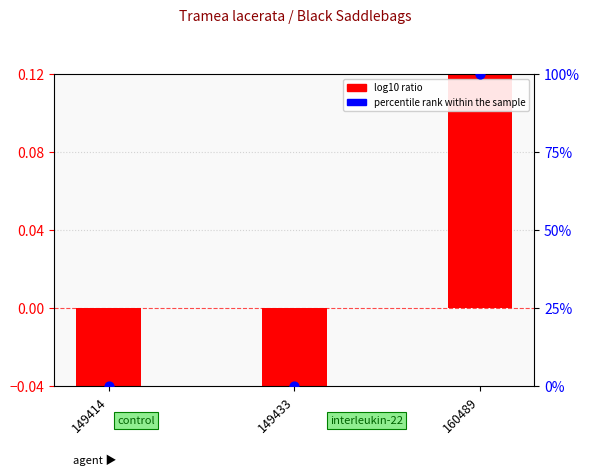

What are all the series names shown in the legend?

log10 ratio, percentile rank within the sample